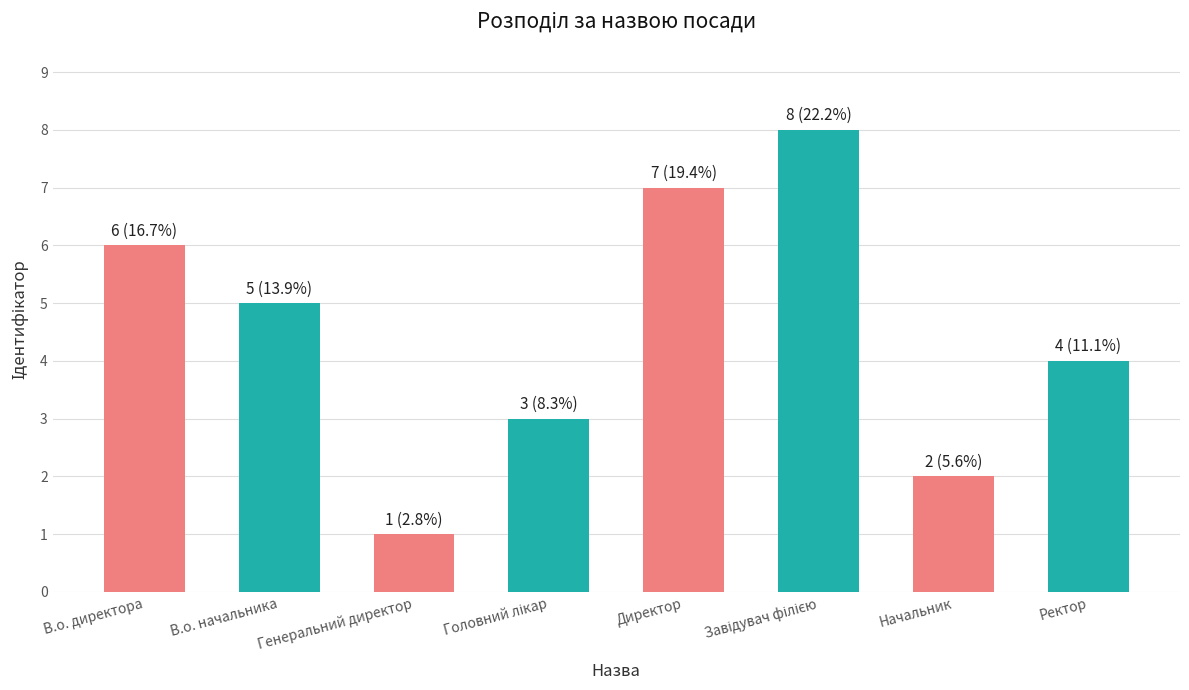

Reading left to right, list all the values displayed in this chart.

6	5	1	3	7	8	2	4